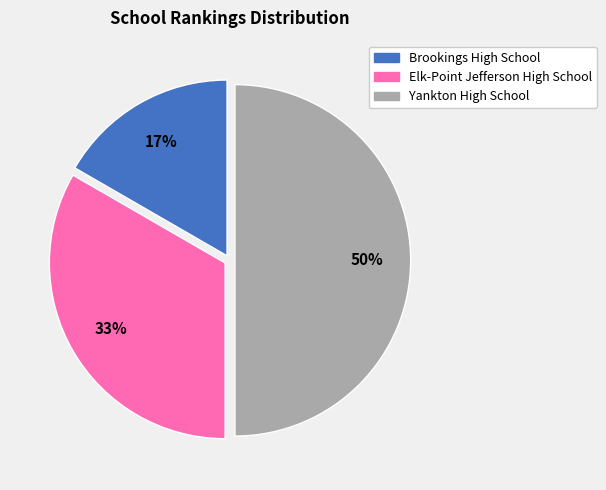

Between Brookings High School and Elk-Point Jefferson High School, which is larger?

Elk-Point Jefferson High School